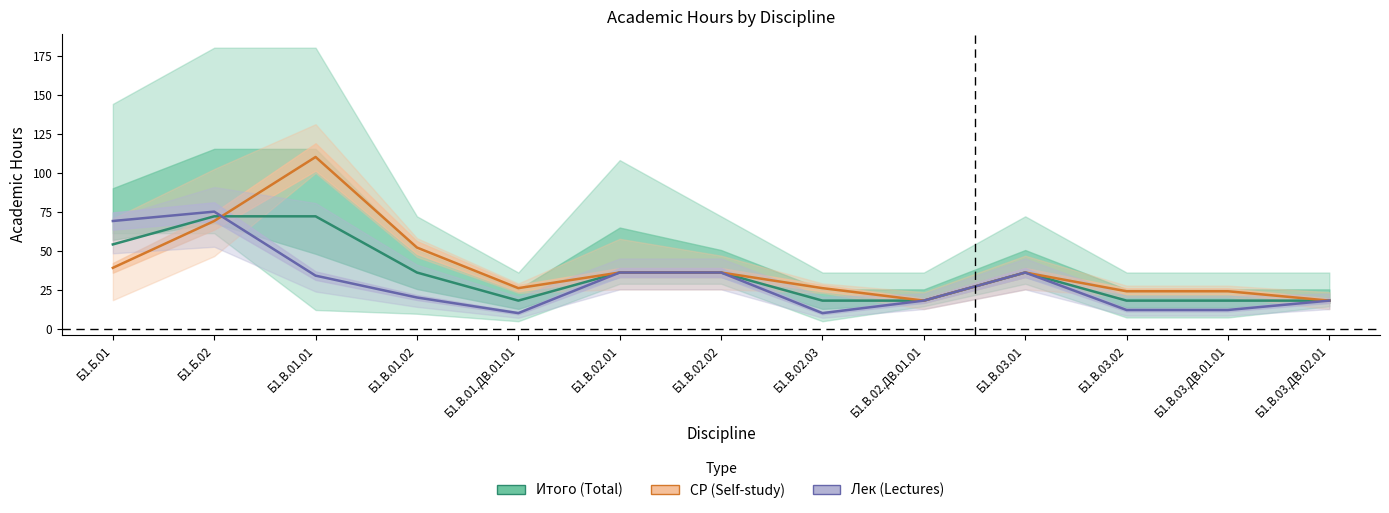

How many Итого (Total) values are between 18 and 36?

10